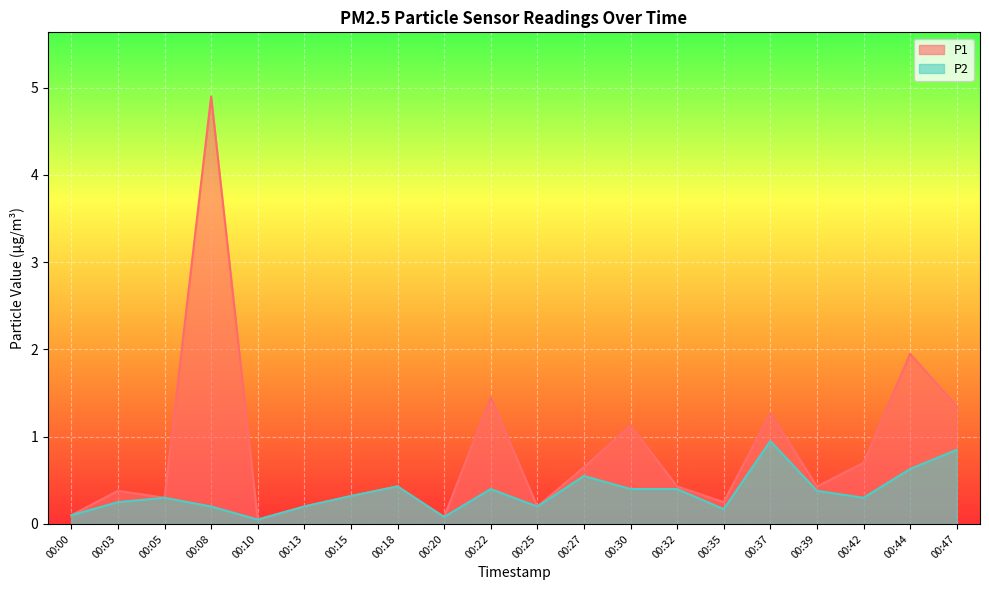

What is the value of the P2 point at the 19th from the left?

0.6